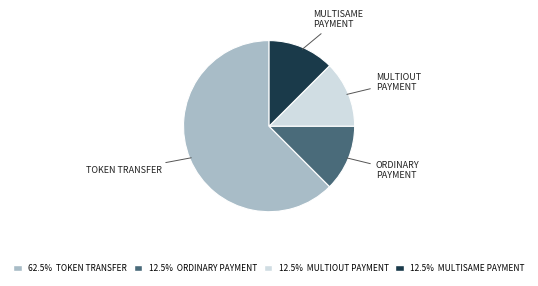

Does 12.5% MULTIOUT PAYMENT represent more than half of the total?

No